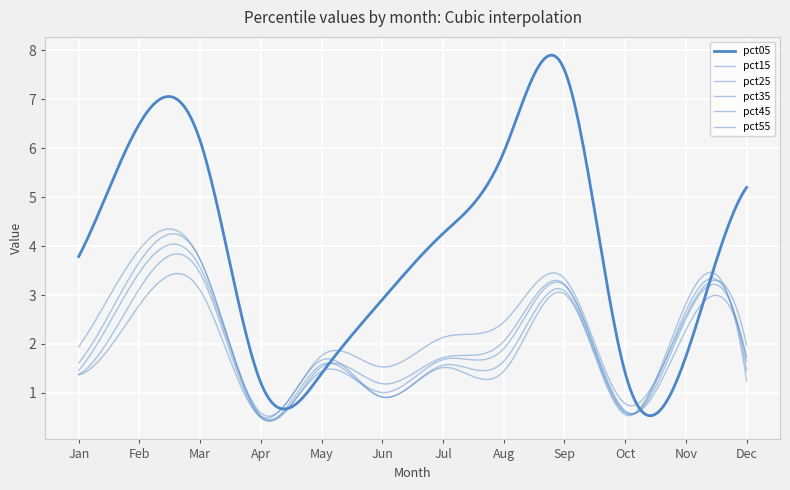

How many lines are shown in the chart?

6